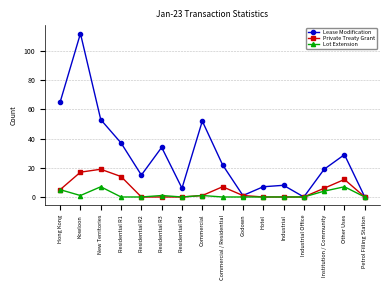

Which series has the largest total across all categories?

Lease Modification